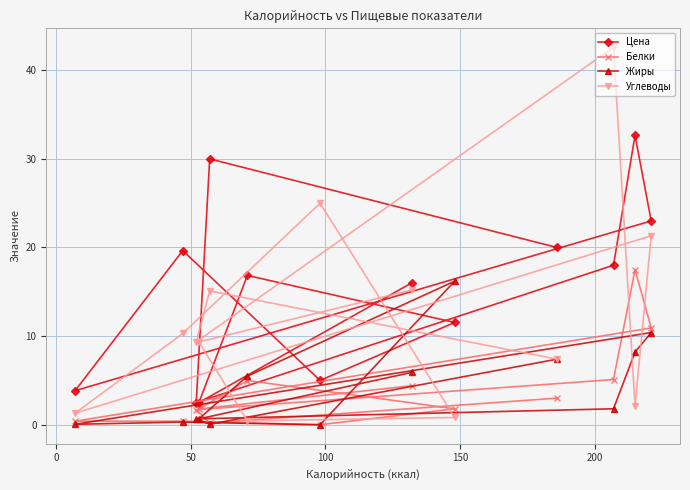

Reading left to right, transcribe all the data shown in this chart.

Цена: 16.0	2.5	16.9	11.5	5.0	19.6	3.8	23.0	32.7	18.0	2.5	30.0	20.0
Белки: 4.4	1.8	5.0	1.8	0.0	0.4	0.4	10.9	17.5	5.1	1.7	0.2	3.0
Жиры: 5.9	0.7	5.5	16.2	0.0	0.3	0.1	10.4	8.2	1.8	0.7	0.1	7.4
Углеводы: 15.2	9.3	0.4	0.8	25.0	10.3	1.3	21.3	2.1	42.6	9.3	15.1	7.4